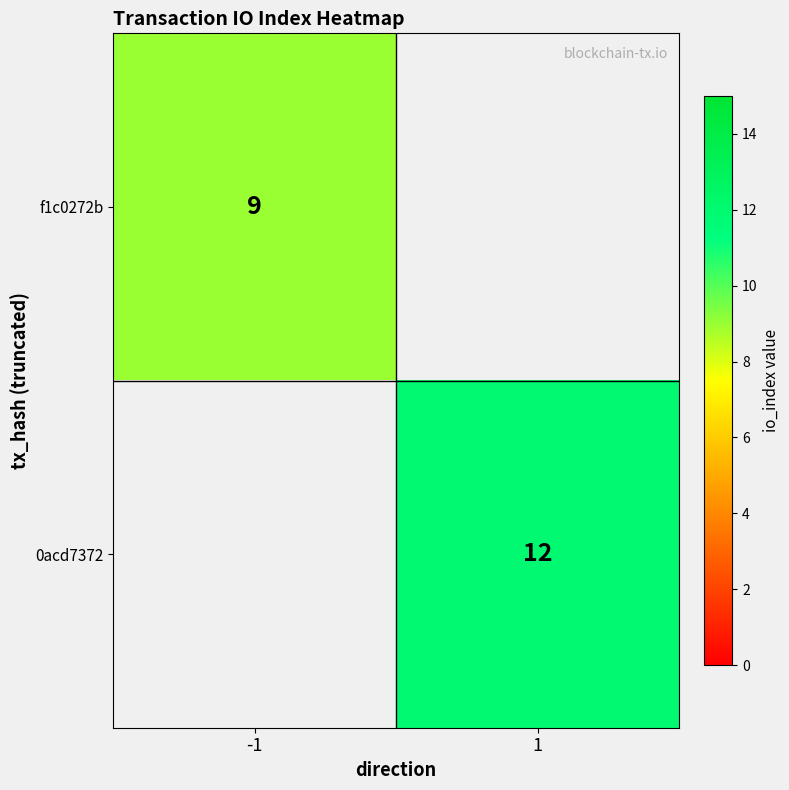

Is it true that 0acd7372 equals 12.0 at 1?

True